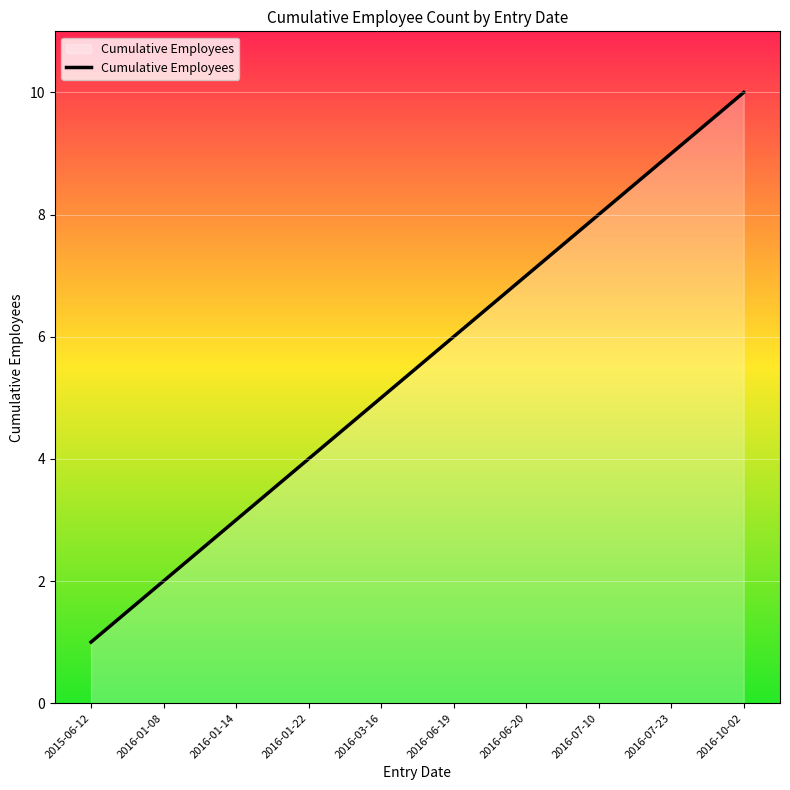

What is the change in value from 2016-01-22 to 2016-07-23?

+5